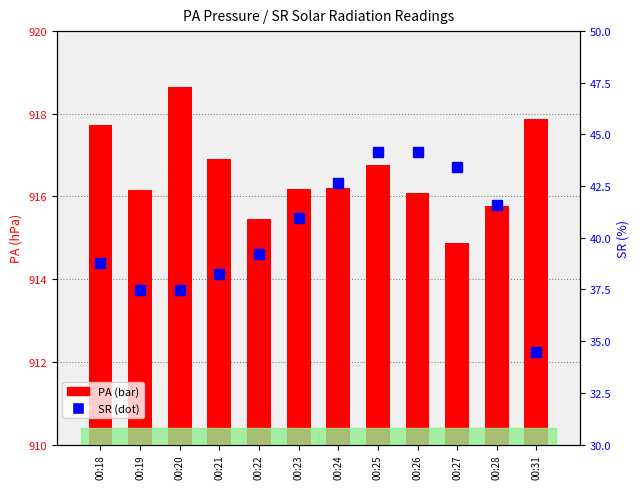

Between 00:22 and 00:31, which series saw the biggest shift?

SR